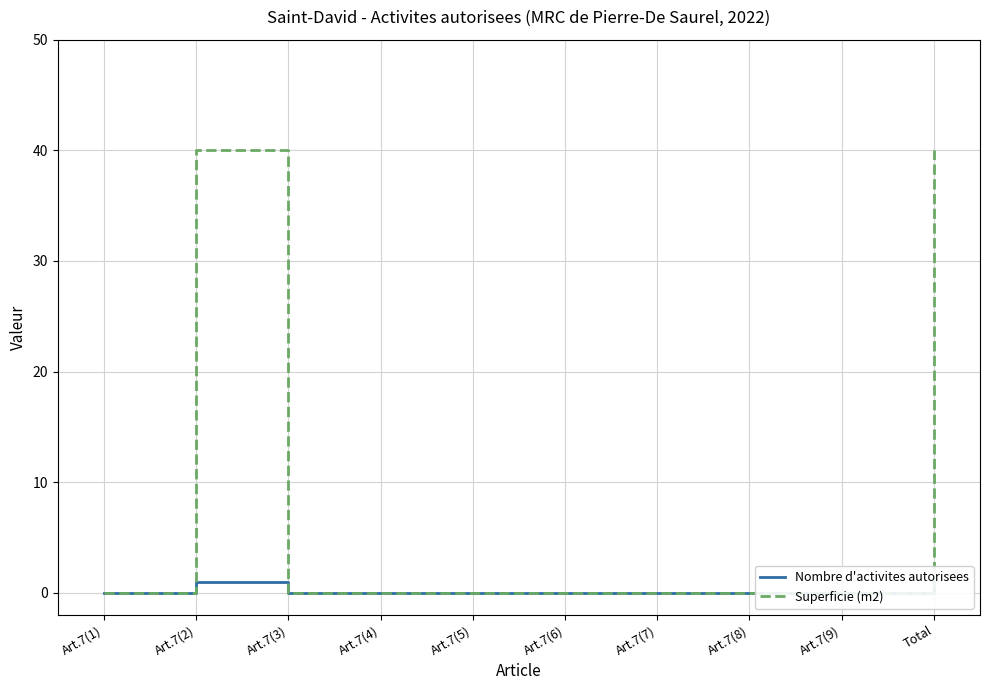

Where is the first local maximum for Nombre d'activites autorisees?

Art.7(2)